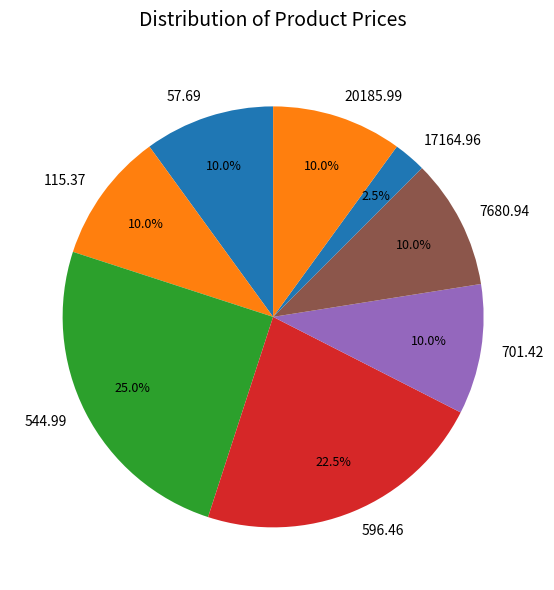

What is the largest slice in the pie chart?

544.99